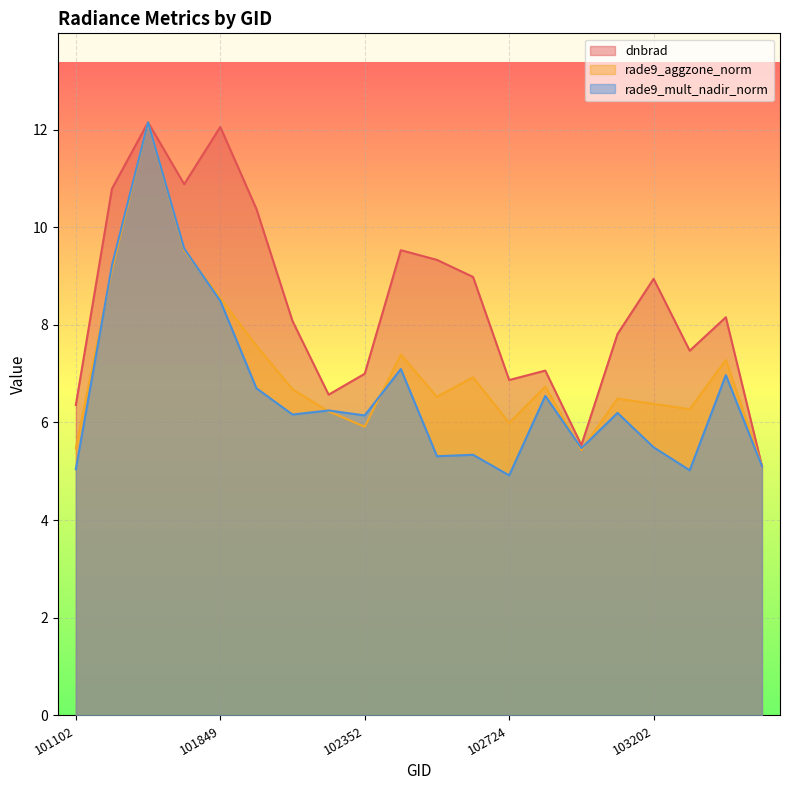

How many values in the rade9_mult_nadir_norm series exceed 6?

12